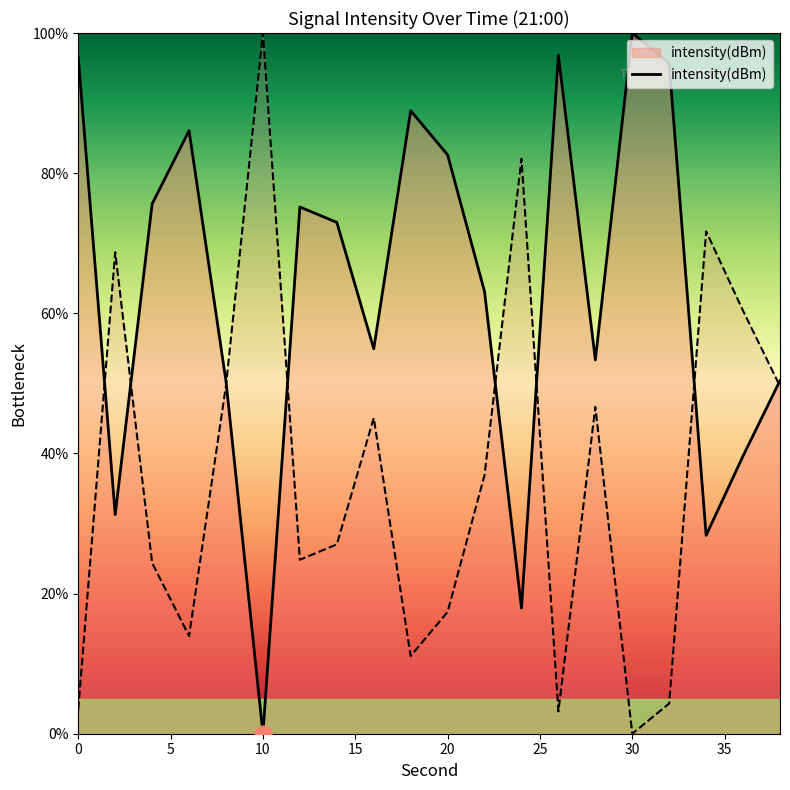

Rank the categories by value from lowest to highest.

10, 24, 34, 2, 36, 8, 38, 28, 16, 22, 14, 12, 4, 20, 6, 18, 32, 0, 26, 30